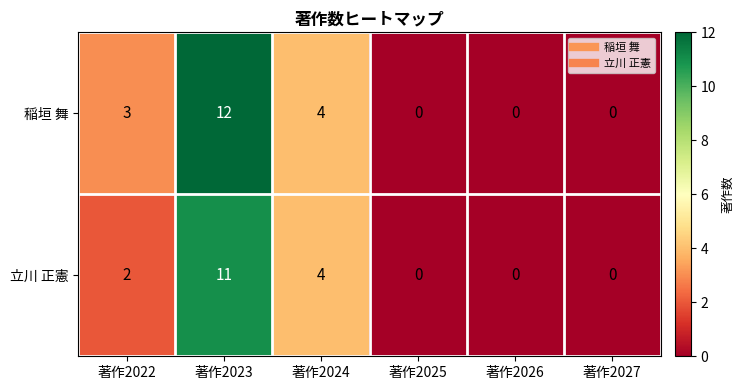

At which category does the chart reach its peak across all series?

著作2023